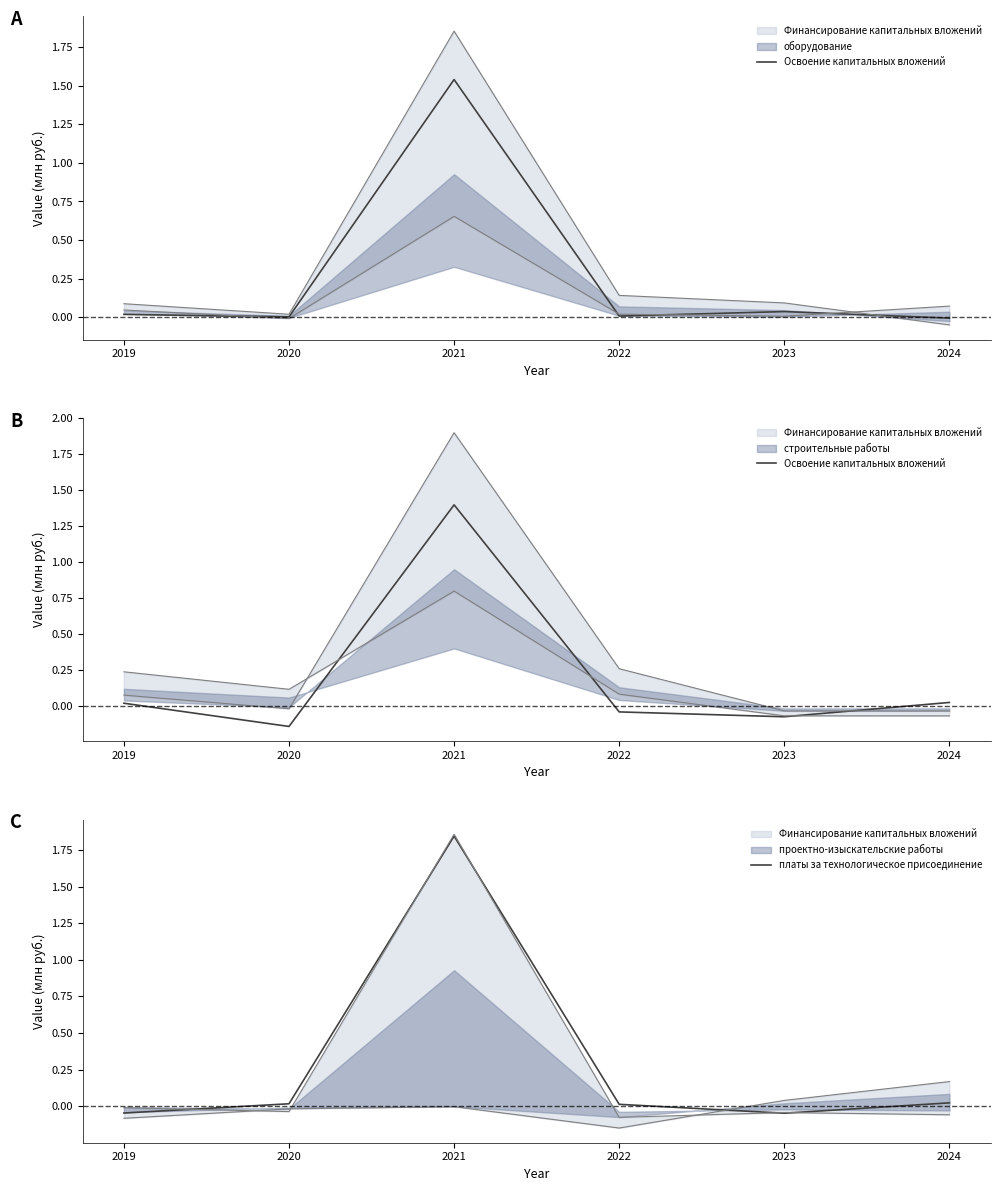

True or false: платы за технологическое присоединение has more than 2 interior local peaks.

False